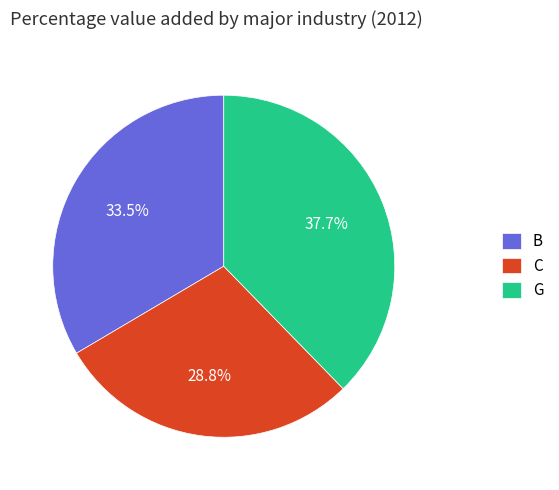

Approximately how many times larger is the value at C compared to B?

0.9